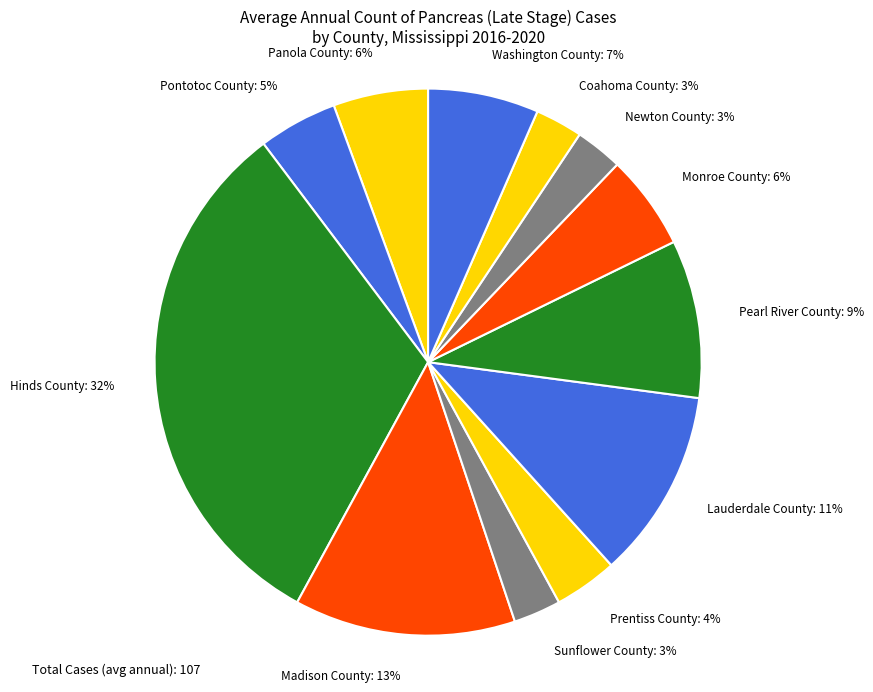

How many segments does this pie chart have?

12